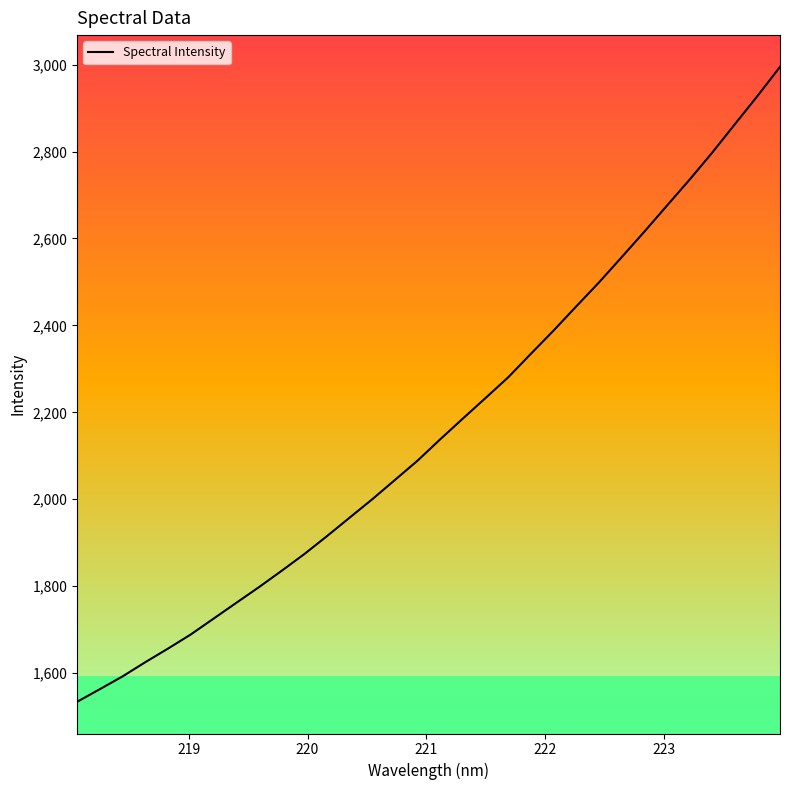

What is the minimum value shown in the chart?

1534.2